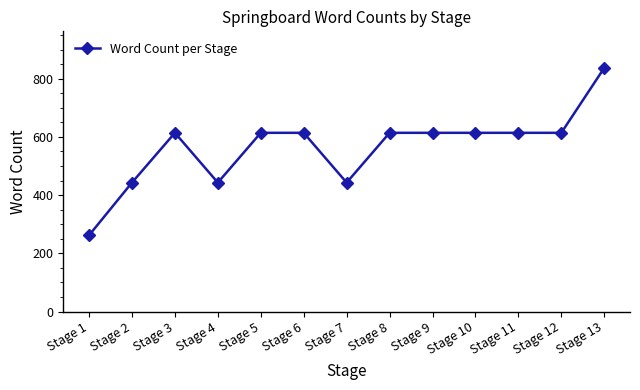

At which category does the data reach its first local peak?

Stage 3